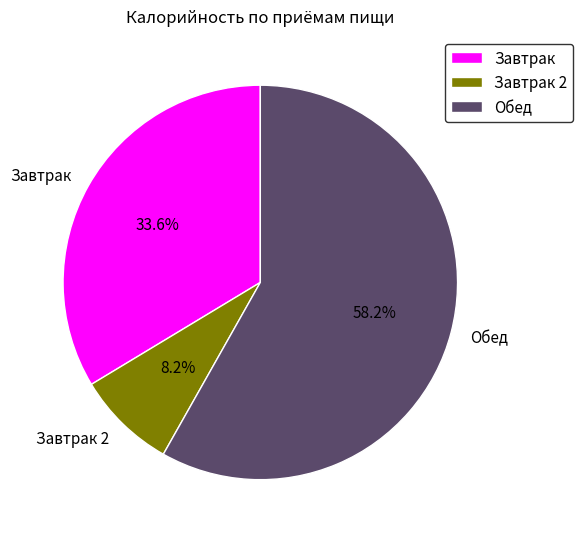

Does Обед account for over 50% of the chart?

Yes